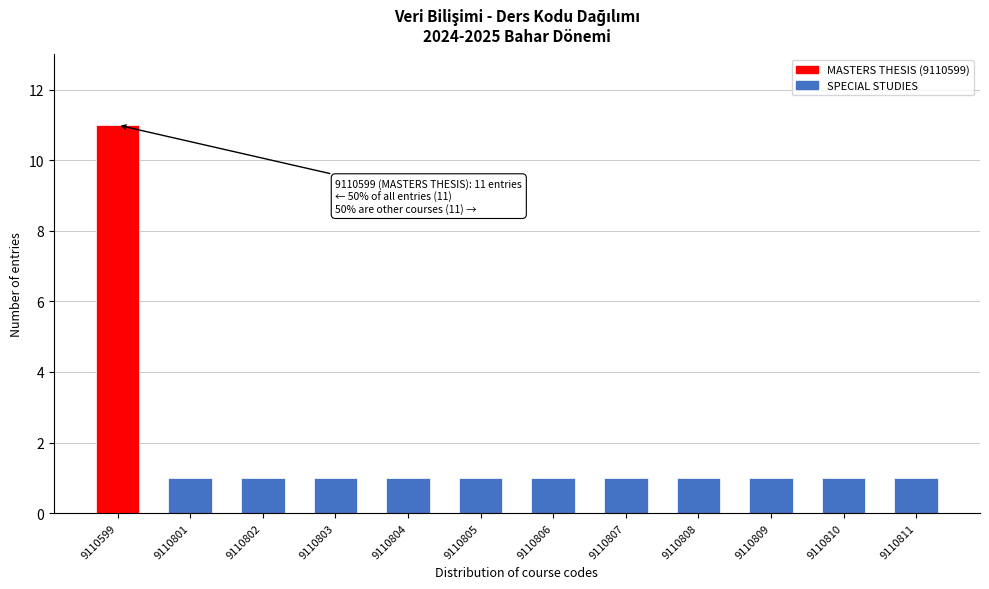

Reading right to left, what are all the values shown in this chart?

9110811=1	9110810=1	9110809=1	9110808=1	9110807=1	9110806=1	9110805=1	9110804=1	9110803=1	9110802=1	9110801=1	9110599=11